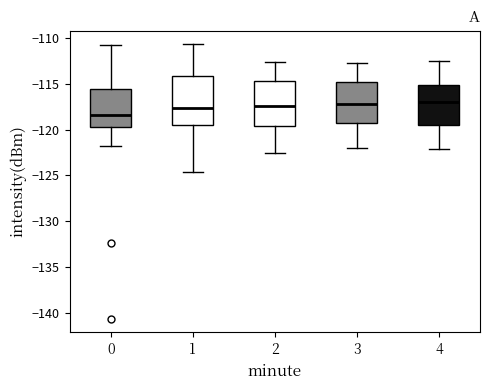

Comparing the boxes themselves (not the whiskers), which one is the tallest?

1